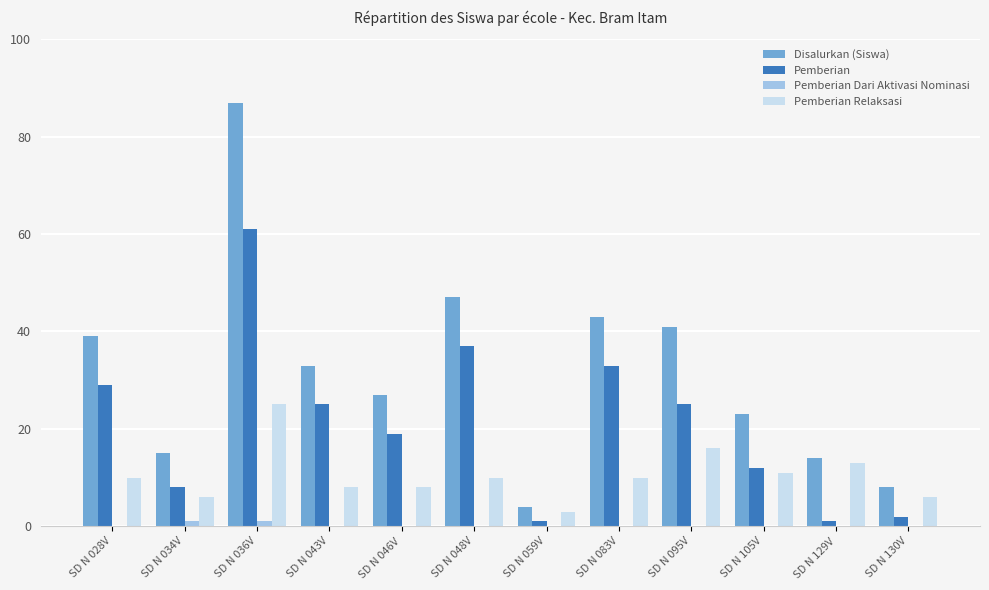

What is the maximum value for Pemberian?

61